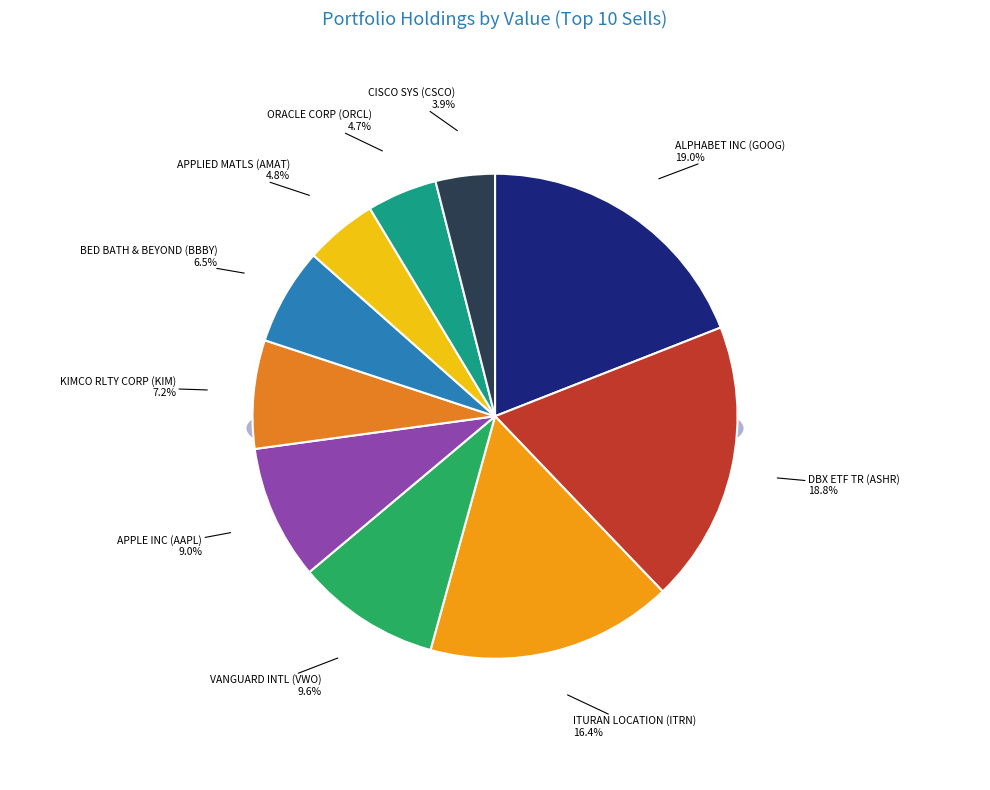

What is the largest slice in the pie chart?

GOOG